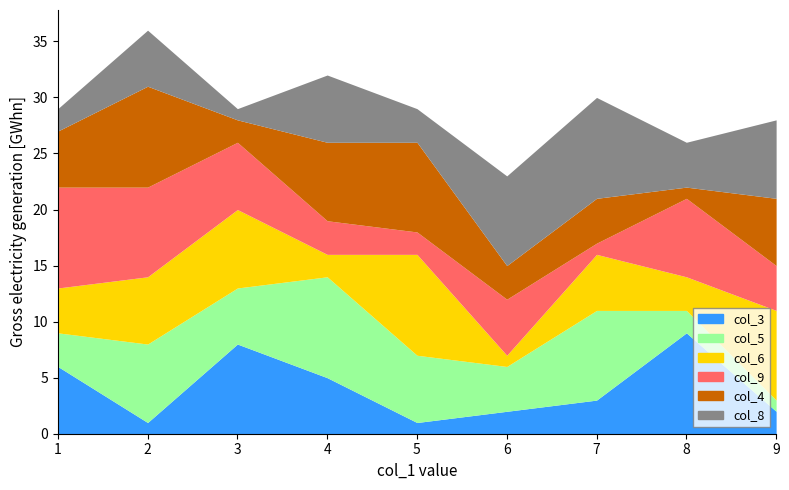

The value of col_4 at 5 is 5. True or false?

False